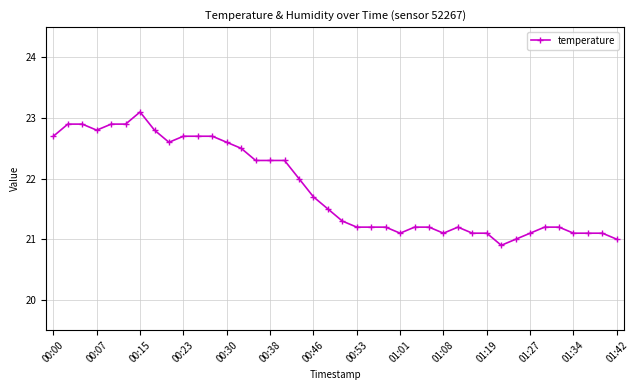

True or false: there are more than 1 points higher than both neighbors.

True